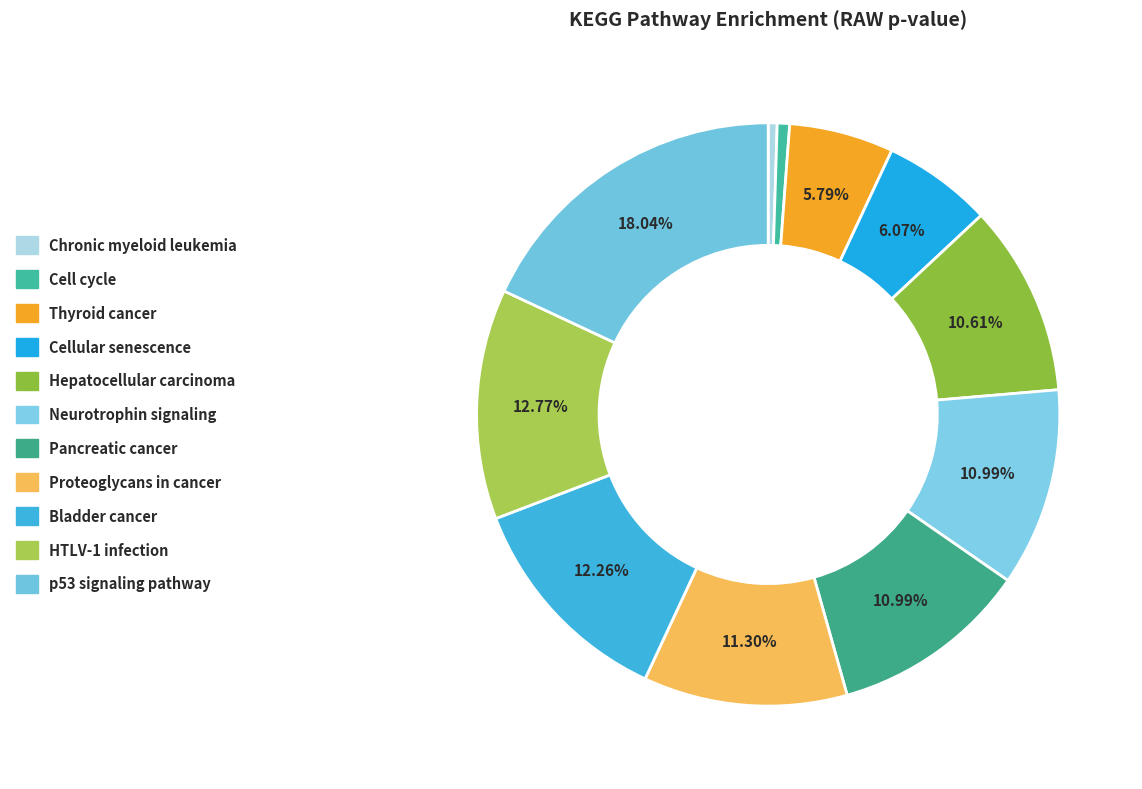

How many slices are in this pie chart?

11